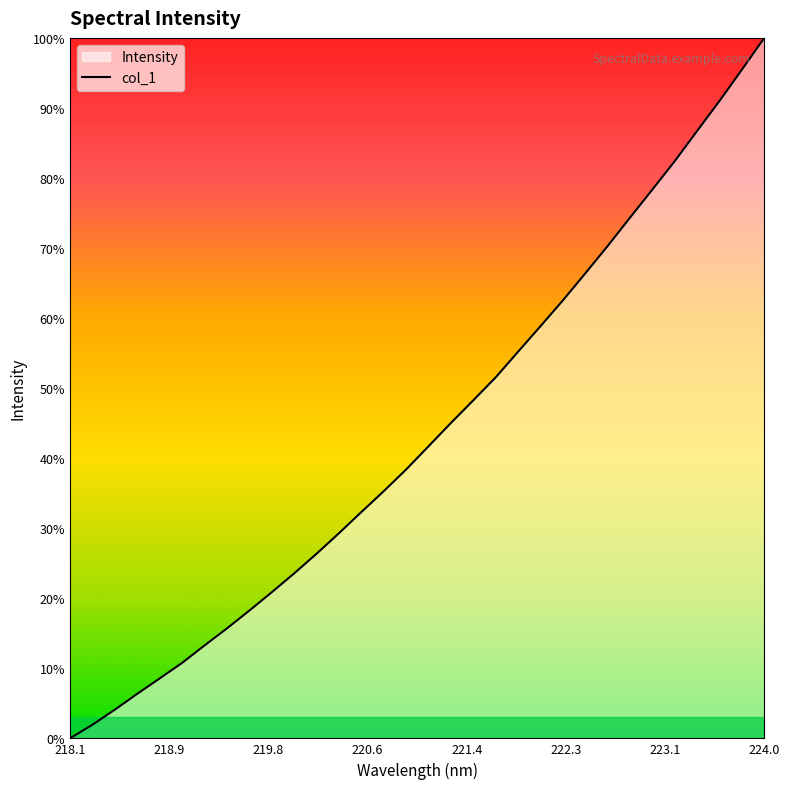

Is it true that the value at 17 is 1021.0?

False